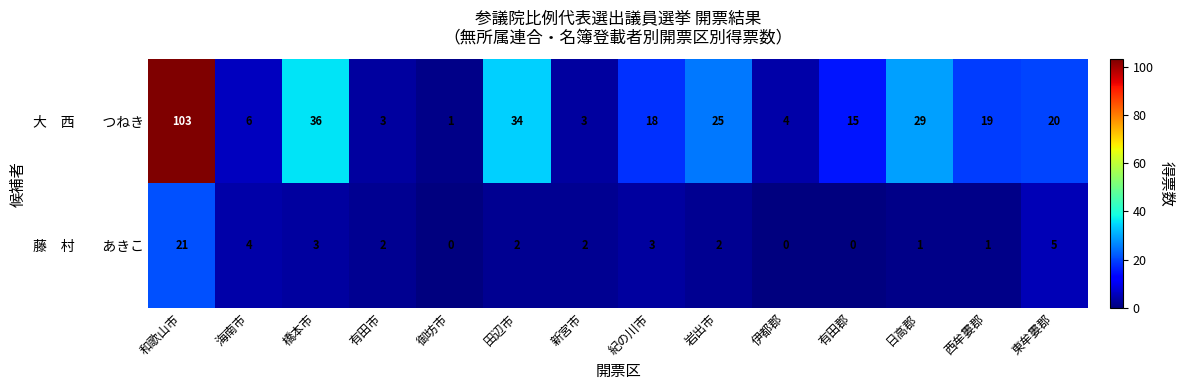

At which category is the sum across all series the highest?

和歌山市